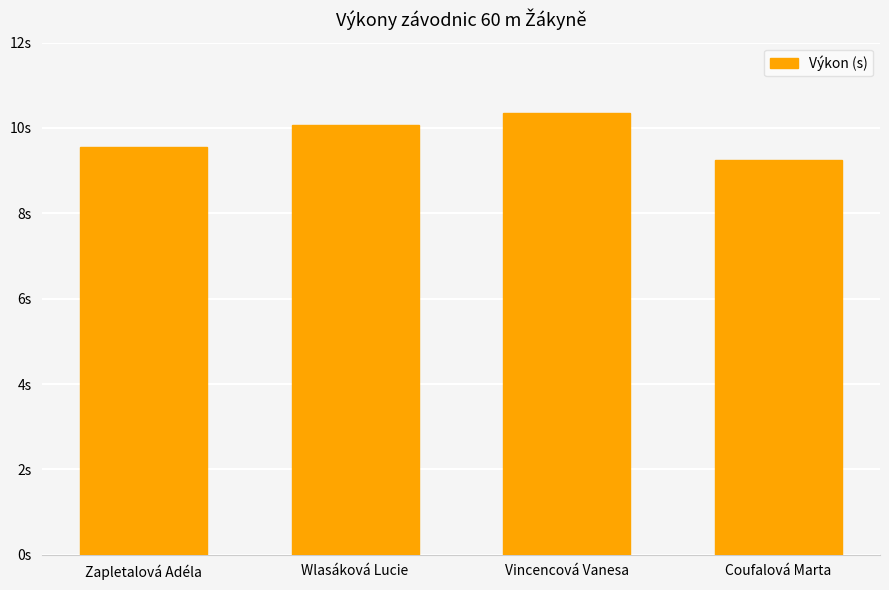

List the labels in order of value, largest first.

Vincencová Vanesa, Wlasáková Lucie, Zapletalová Adéla, Coufalová Marta